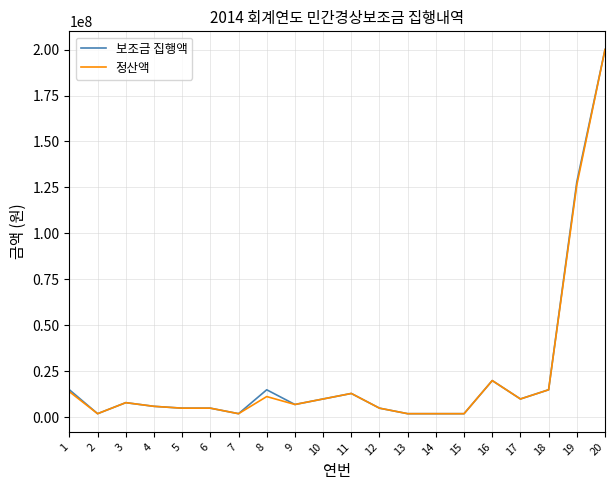

At which category is the sum across all series the highest?

20